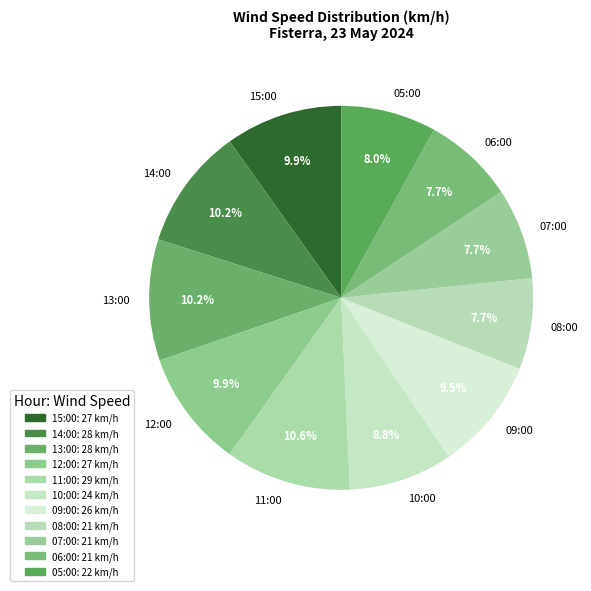

What is the ratio of the value at 14:00 to the value at 06:00?

1.3